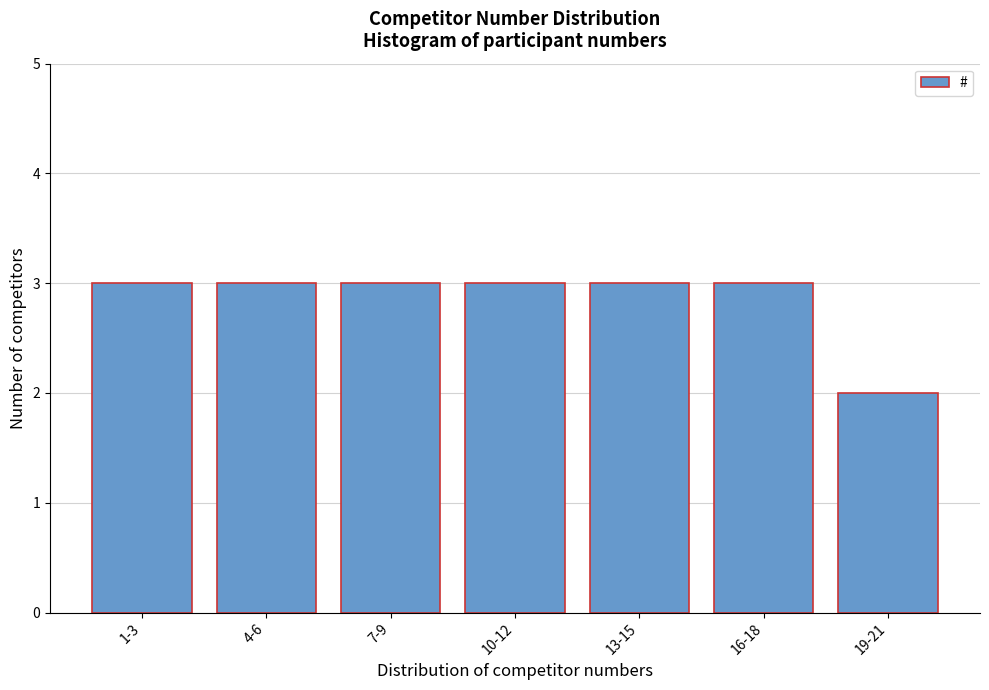

Reading left to right, what are all the values shown in this chart?

1-3=3	4-6=3	7-9=3	10-12=3	13-15=3	16-18=3	19-21=2